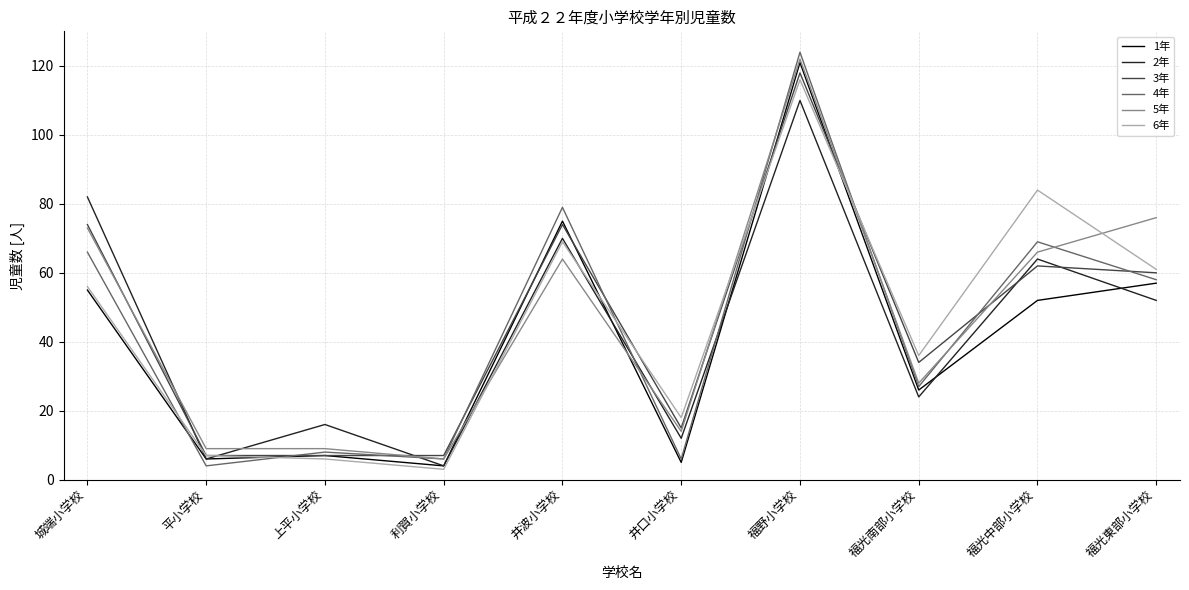

After their last crossing, which series has the higher values: 2年 or 5年?

5年